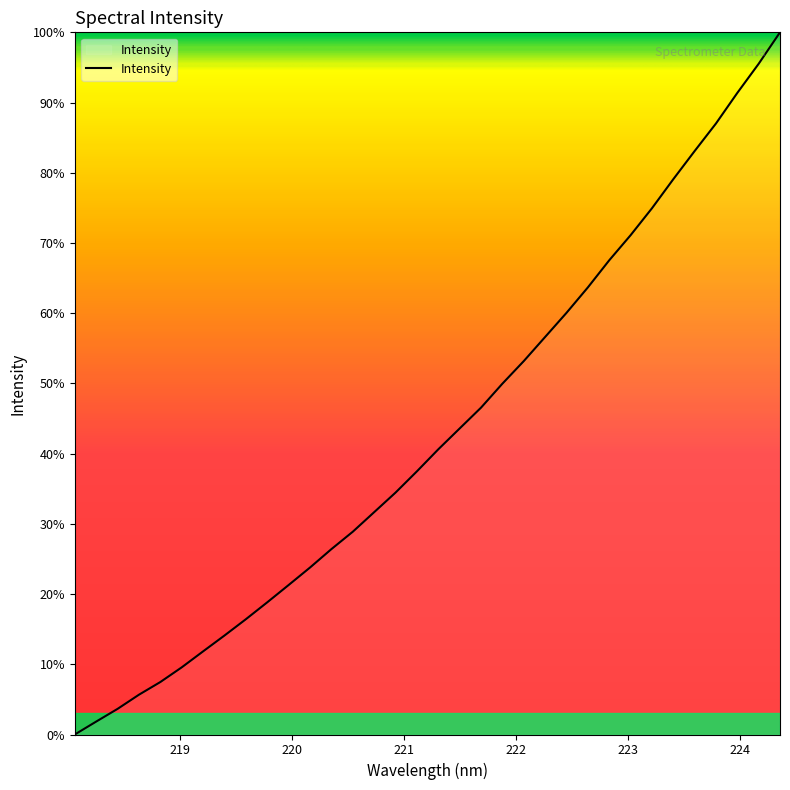

What is the difference between the maximum and minimum values?

100.0